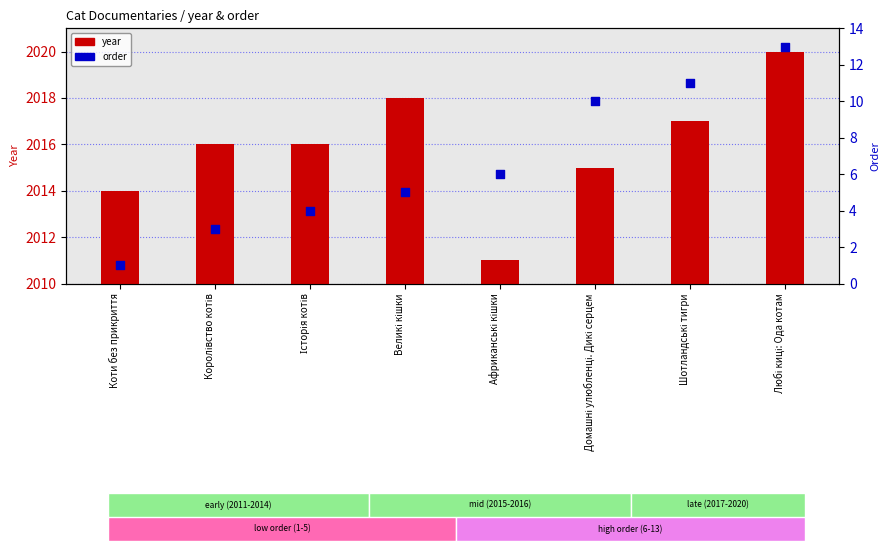

What are all the series names shown in the legend?

year, order